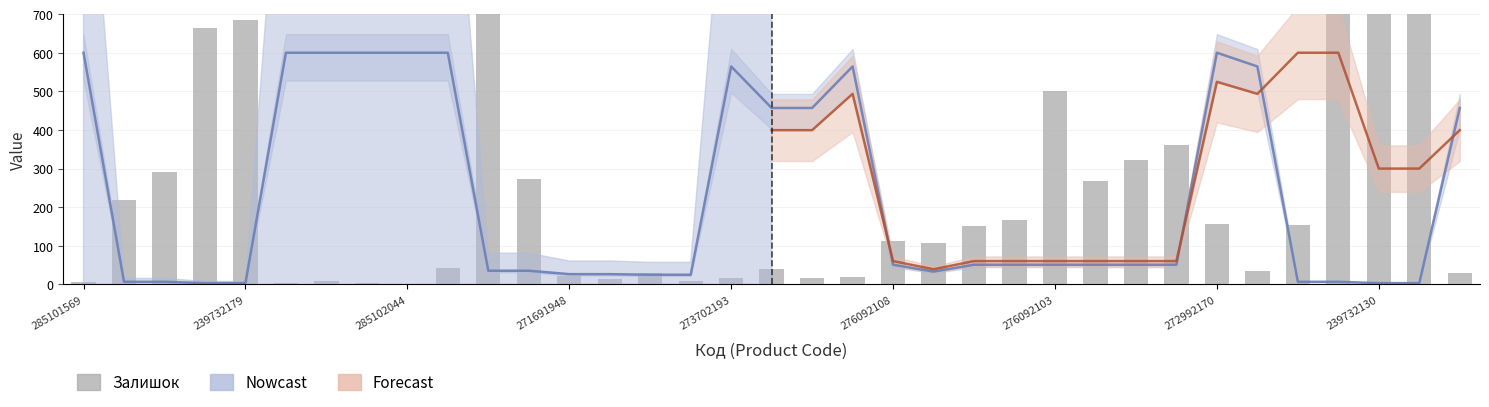

Which label corresponds to the smallest value in the chart?

285102044